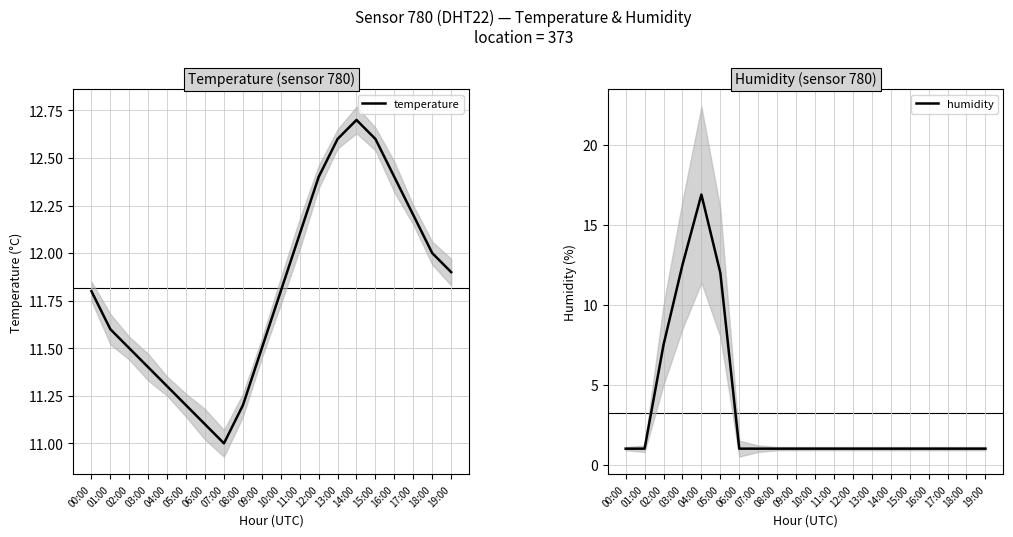

The value of humidity at 03:00 is 12.5. True or false?

True